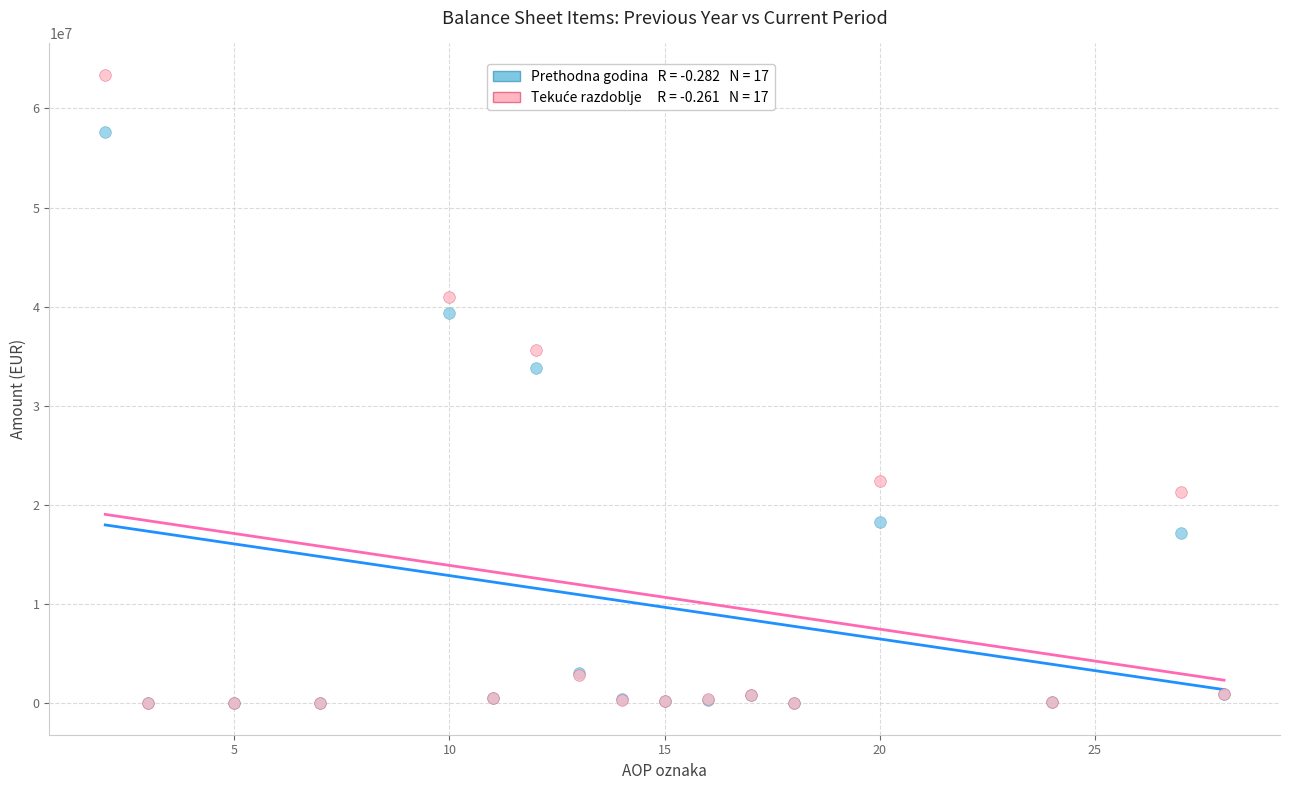

Across all series, what Y value is closest to 31695520?

33837487.0